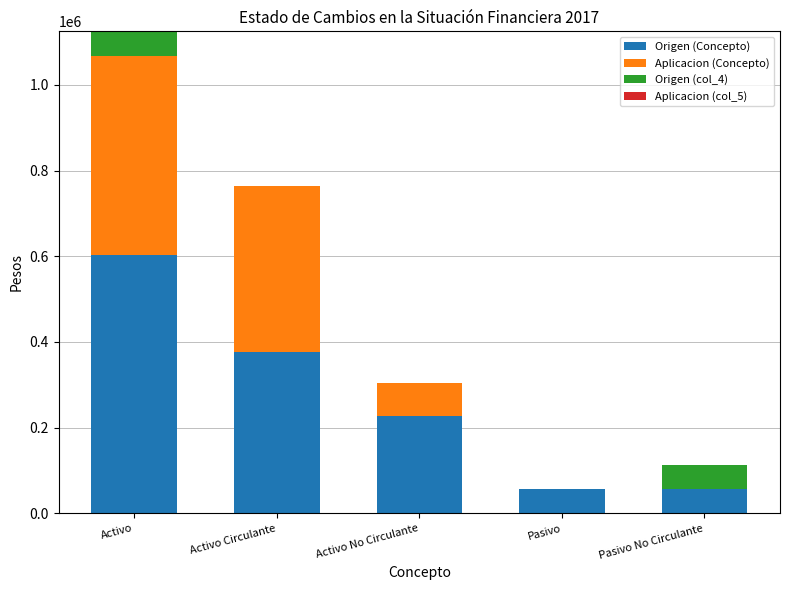

At which category is the sum across all series the highest?

Activo